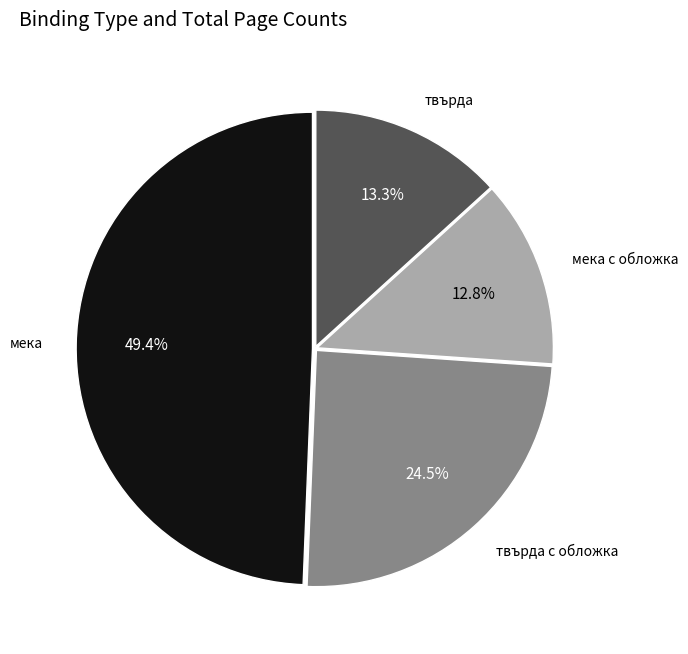

Is there any slice that represents more than half of the pie?

No